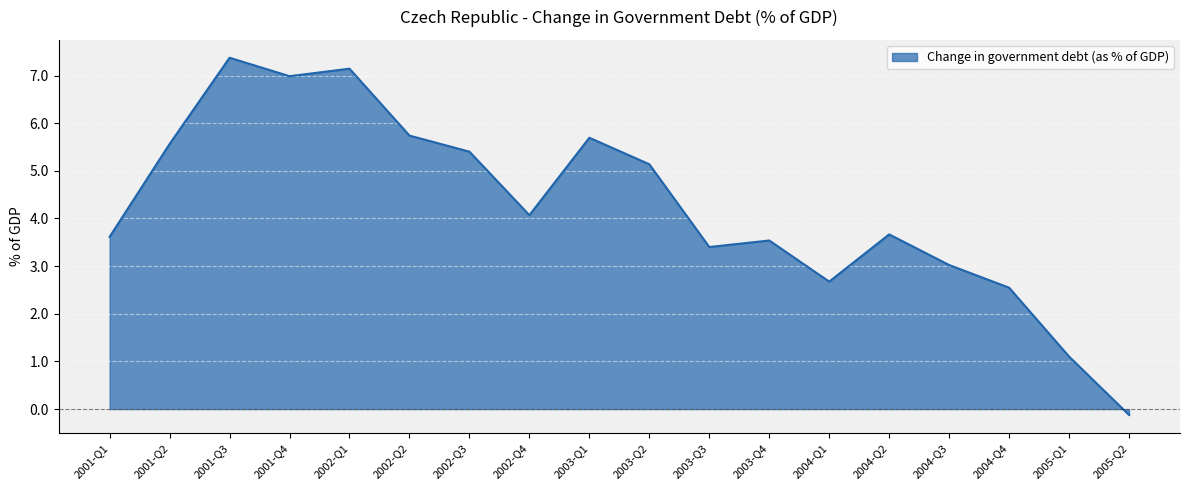

What is the sum of the values at 2003-Q4 and 2003-Q2?

8.7